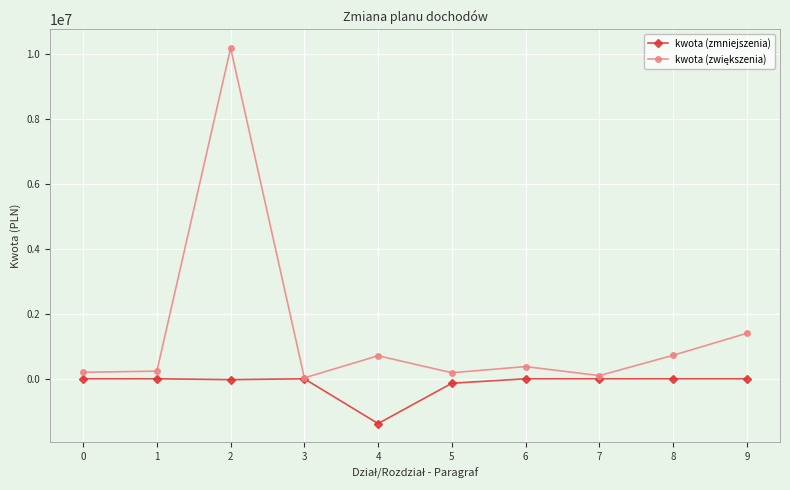

True or false: kwota (zmniejszenia) has a value of 0 at 0.

True